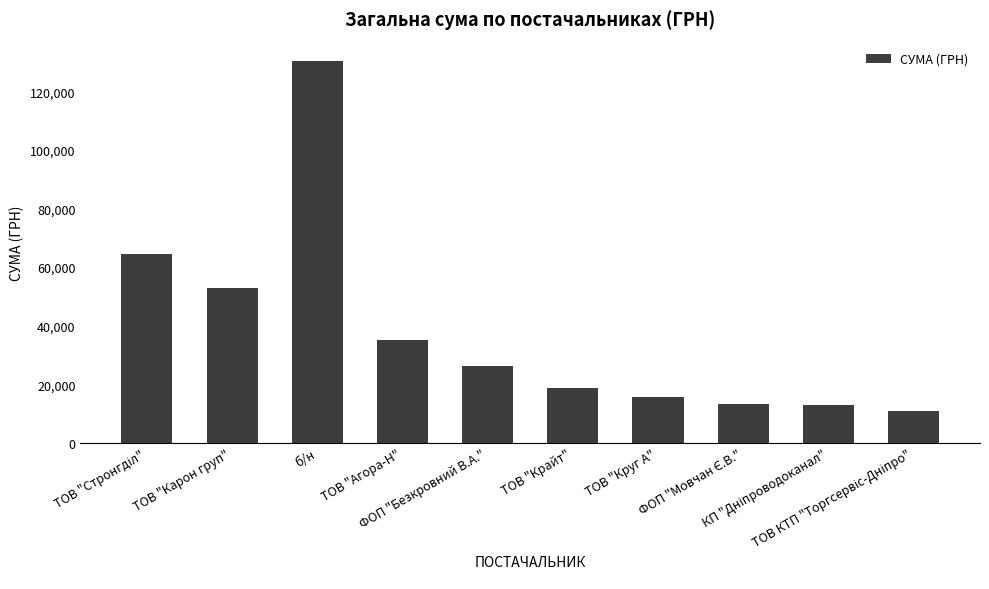

What is the change in value from ФОП "Безкровний В.А." to ТОВ "Круг А"?

-10603.4